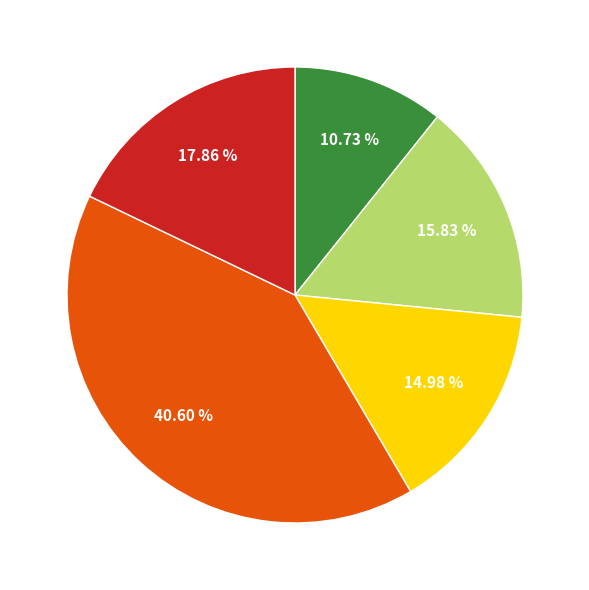

Does any single category account for the majority?

No